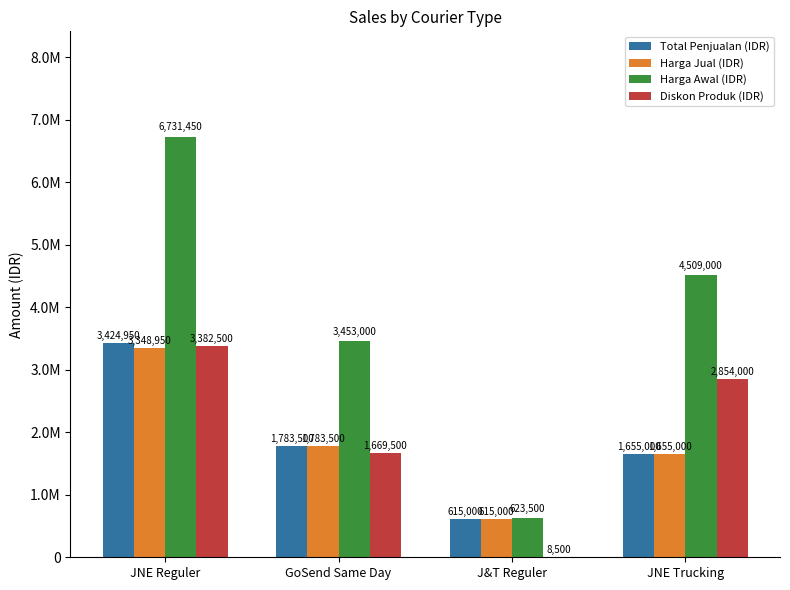

What is the difference between the Diskon Produk (IDR) values at J&T Reguler and JNE Trucking?

2845500